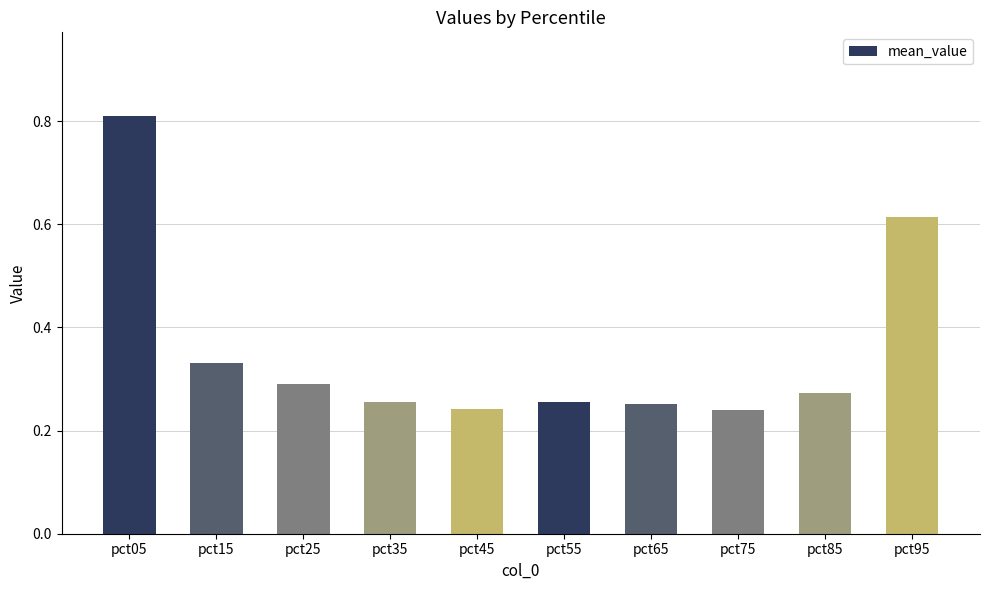

What is the sum of the values at pct95 and pct15?

0.9